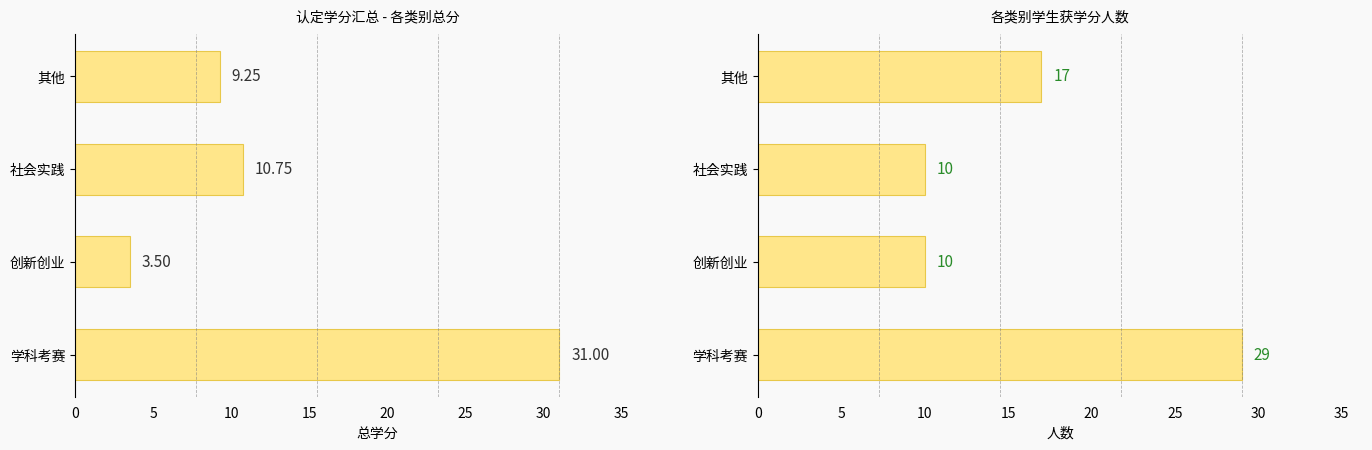

At how many categories does at least one series exceed 14?

2